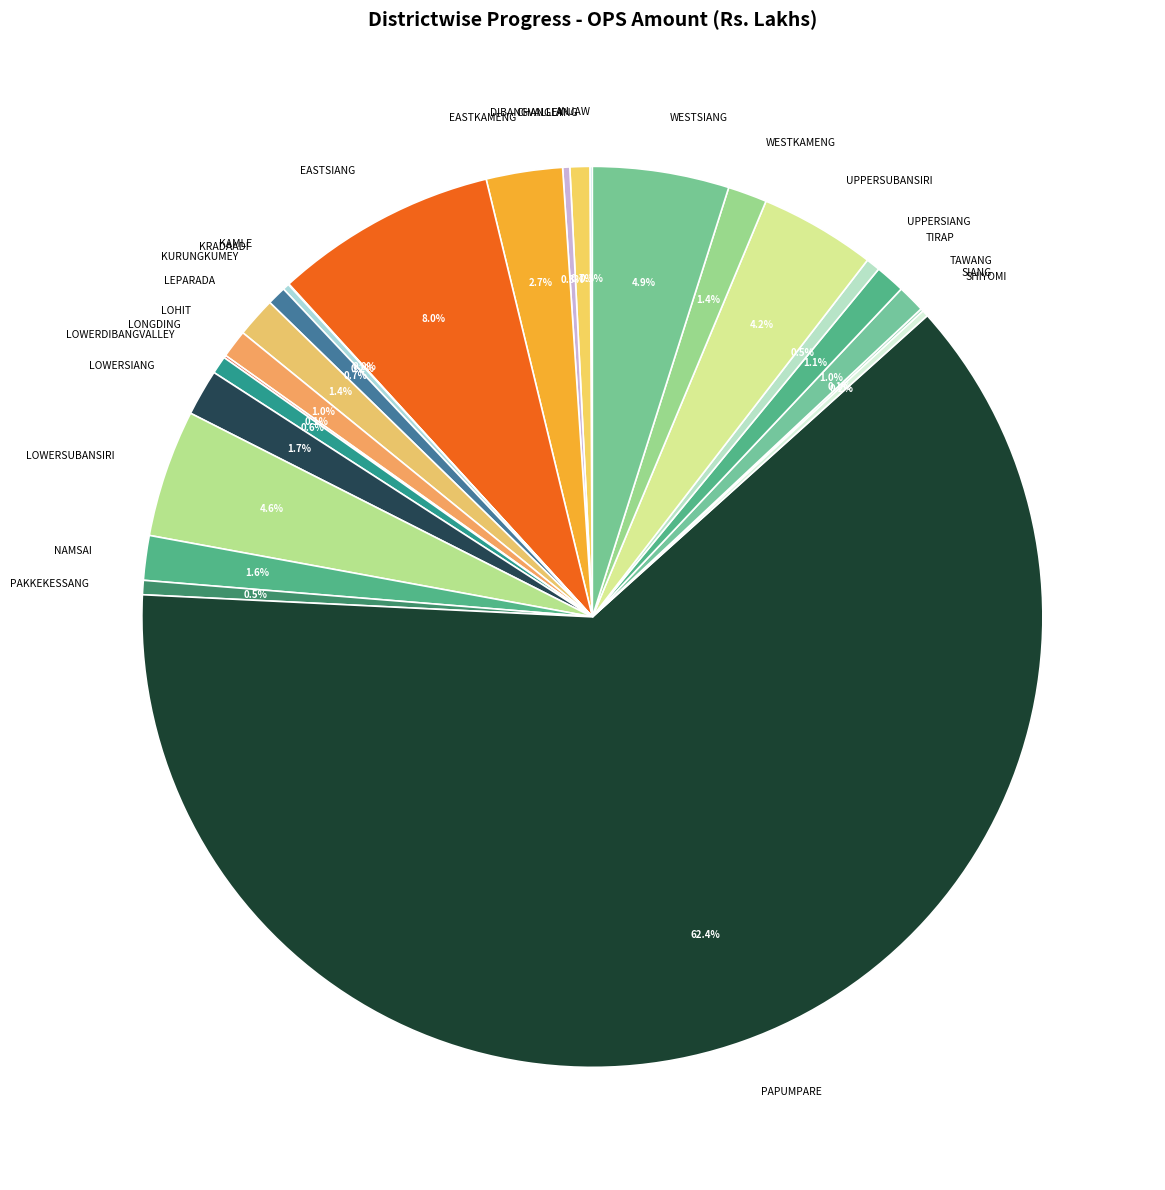

What portion of the pie excludes EASTKAMENG?

97.3%